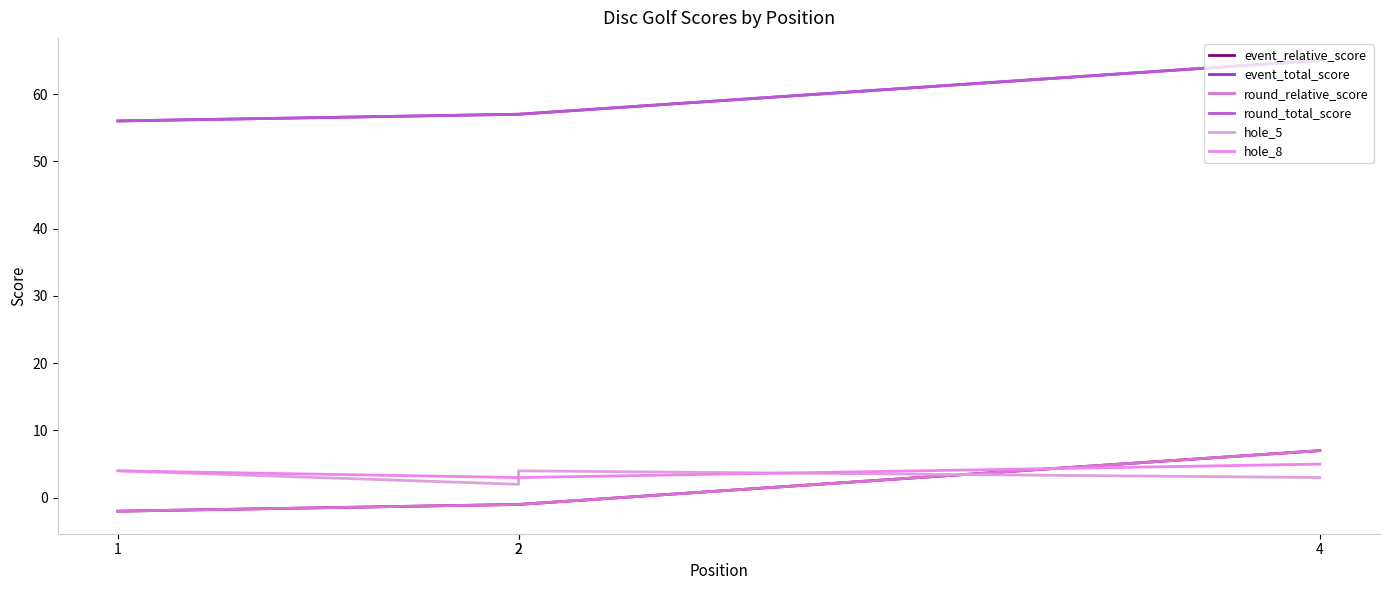

How many lines are shown in the chart?

6